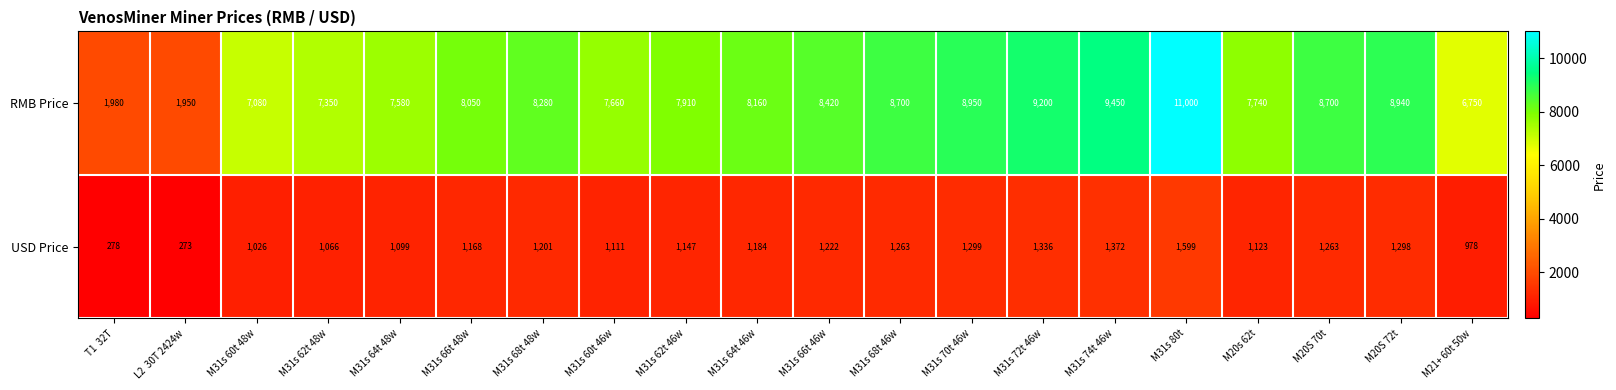

True or false: RMB Price has a value of 5798 at M20S 70t.

False